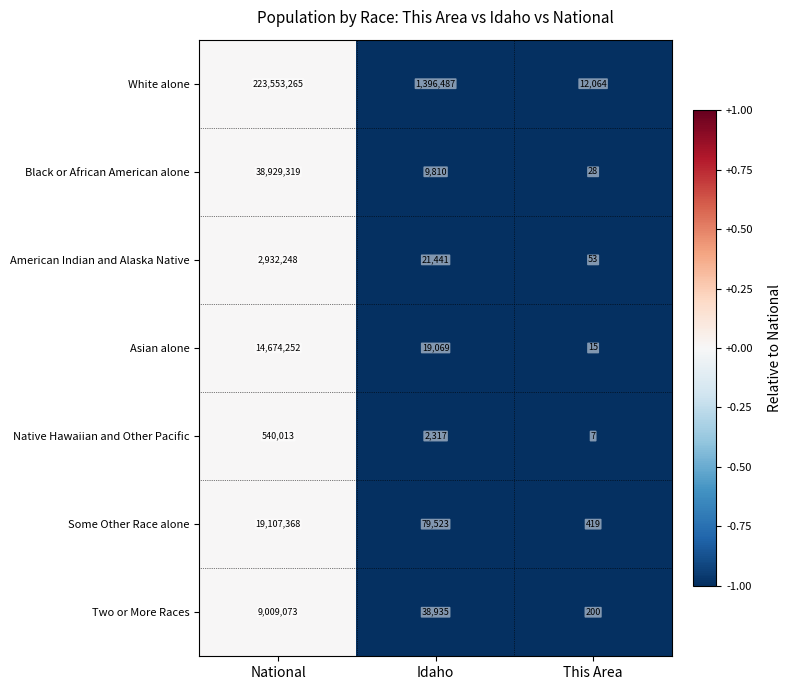

Which category has the lowest value in the Native Hawaiian and Other Pacific series?

This Area